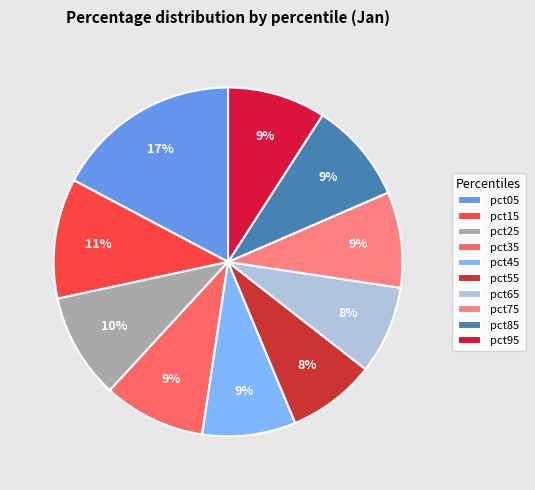

Which category has the biggest portion of the pie?

pct05